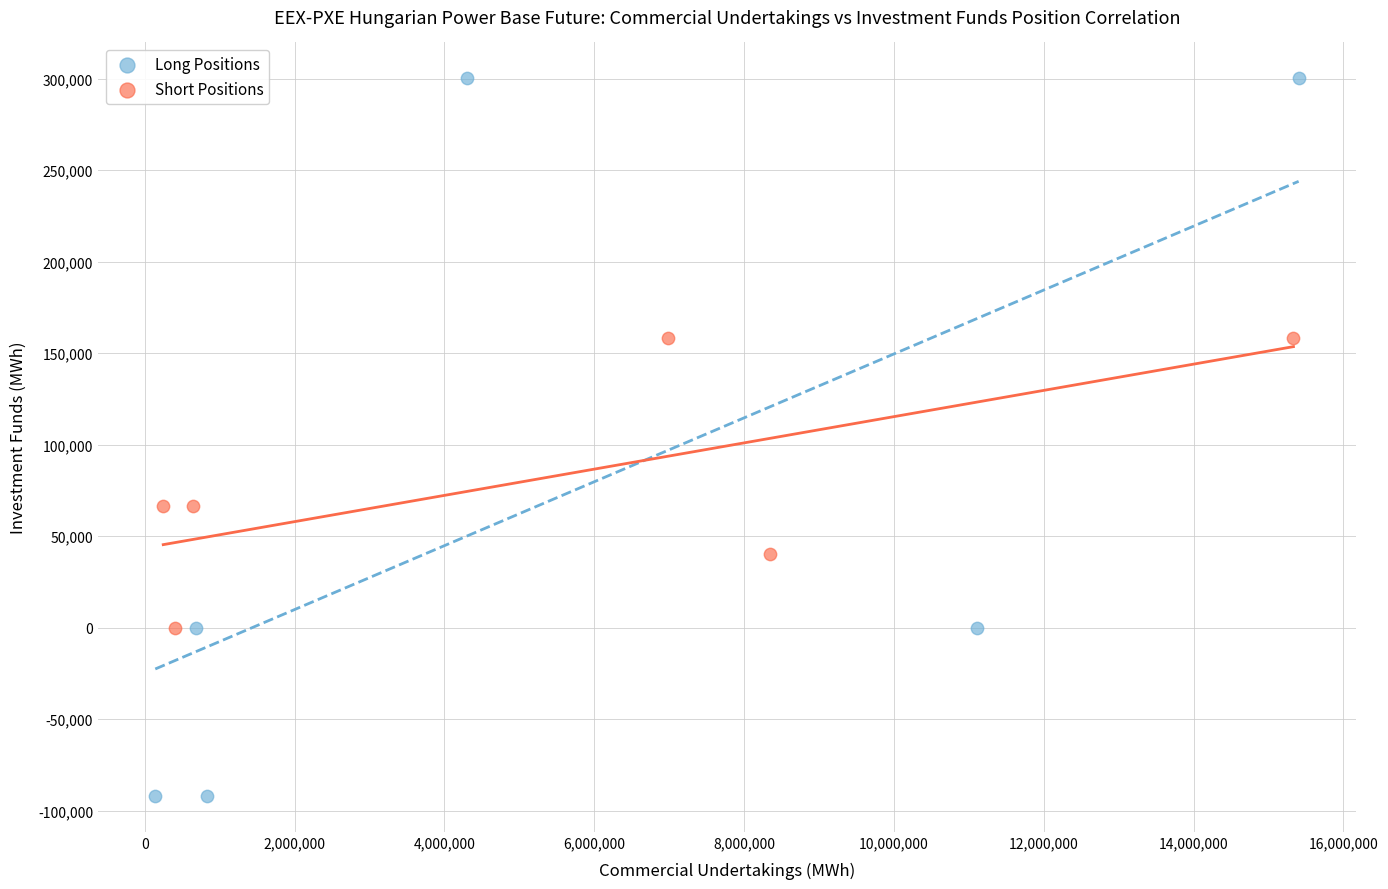

Which series has the widest spread of Y values?

Long Positions